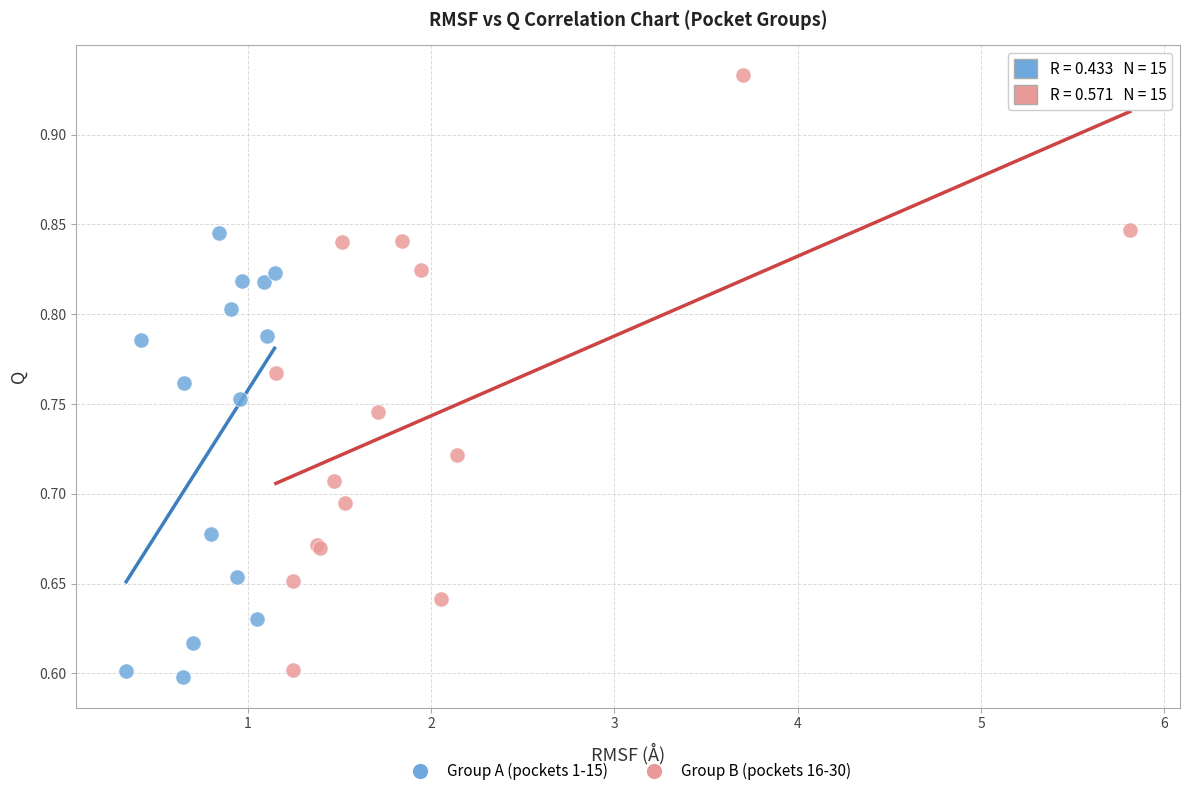

Which series has the widest spread of Y values?

Group B (pockets 16-30)